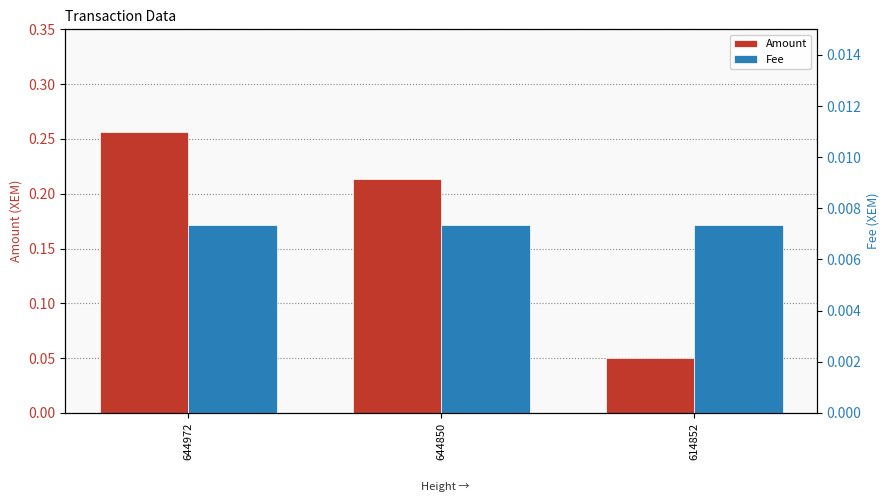

Rank the series at 614852 from lowest to highest value.

Fee, Amount